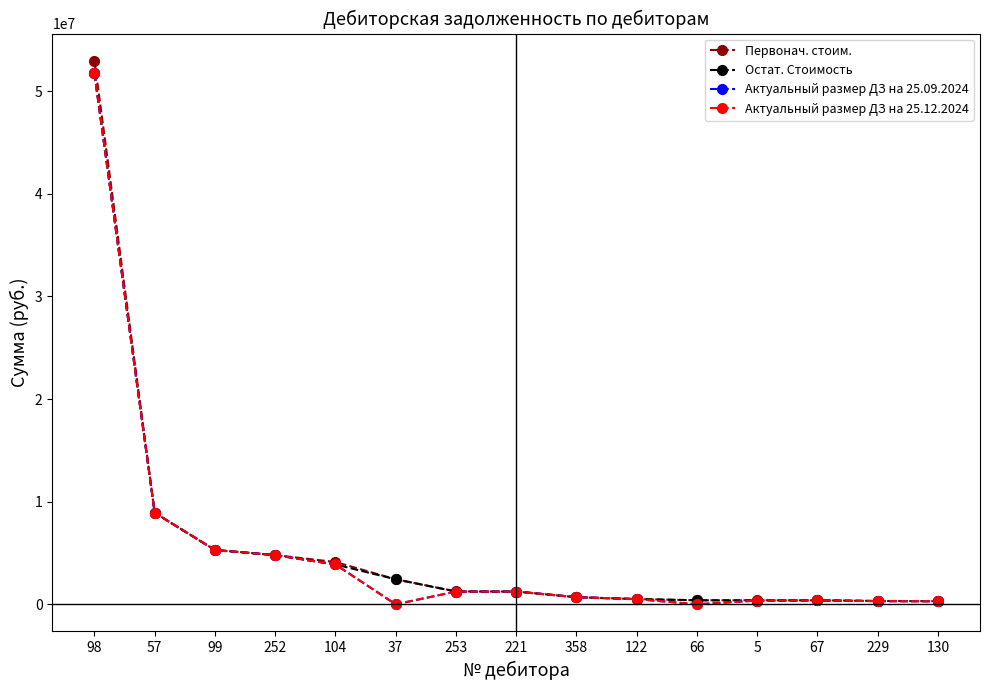

At which label is Остат. Стоимость closest to 26023477?

57